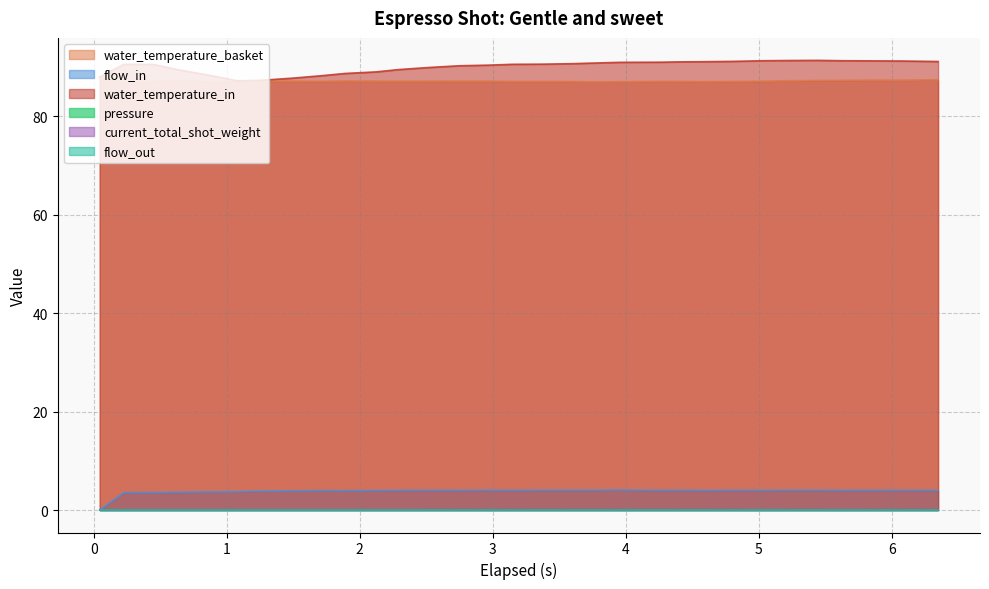

Does the chart display data point markers on the line(s)?

No